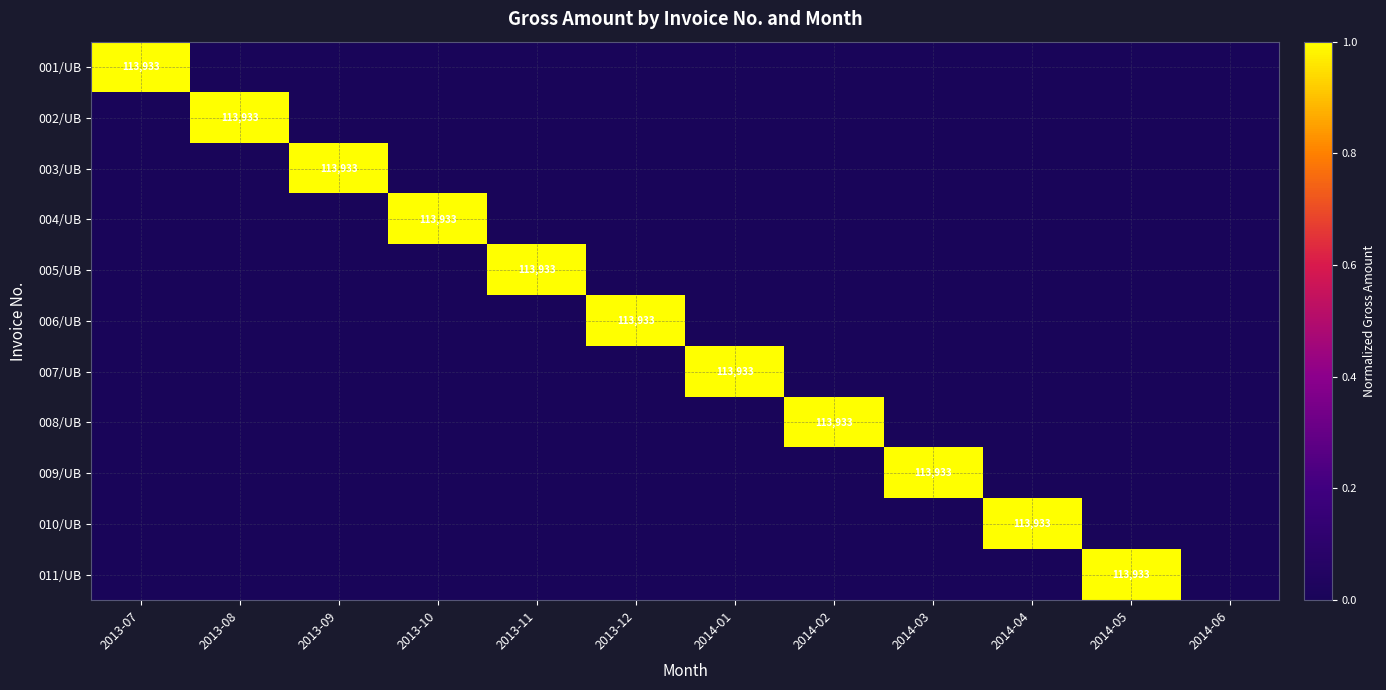

Is it true that 005/UB equals 51239 at 2013-11?

False